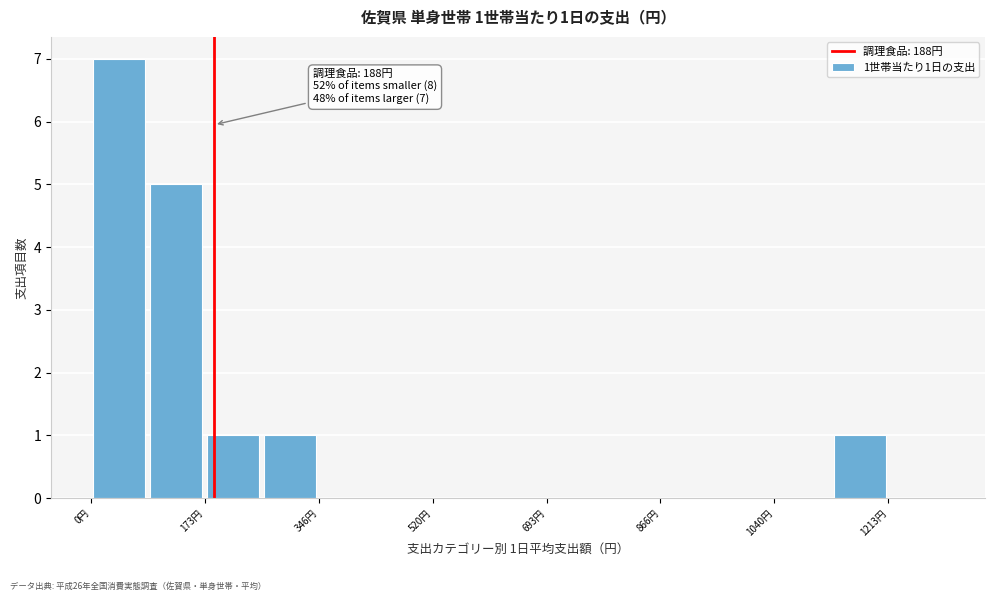

Which range on the x-axis has the tallest bar?

0 to 80